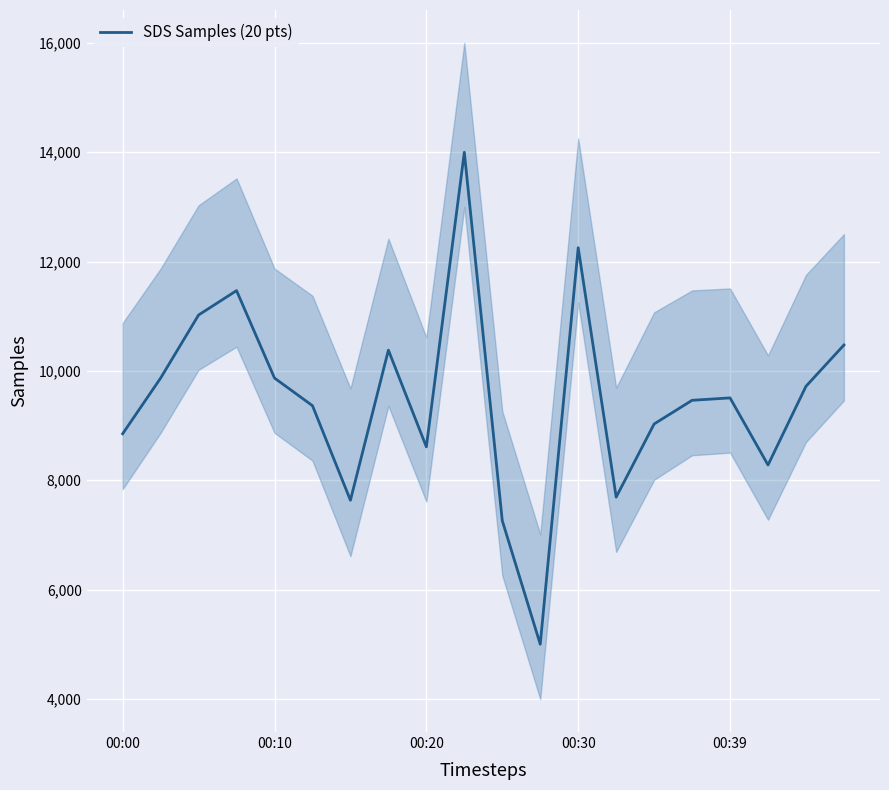

Read the value at 14.

9029.8